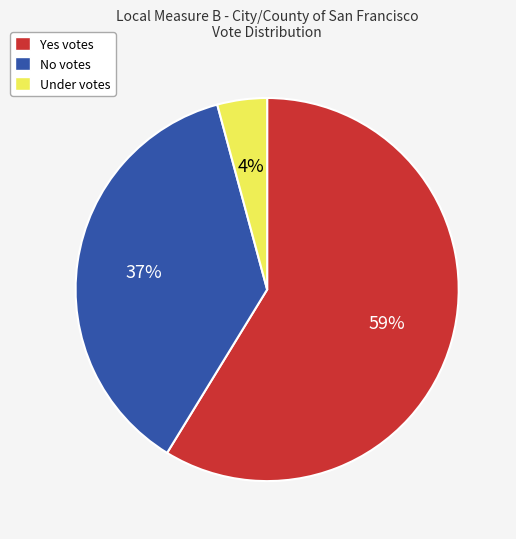

True or false: No votes accounts for 37% of the total.

True